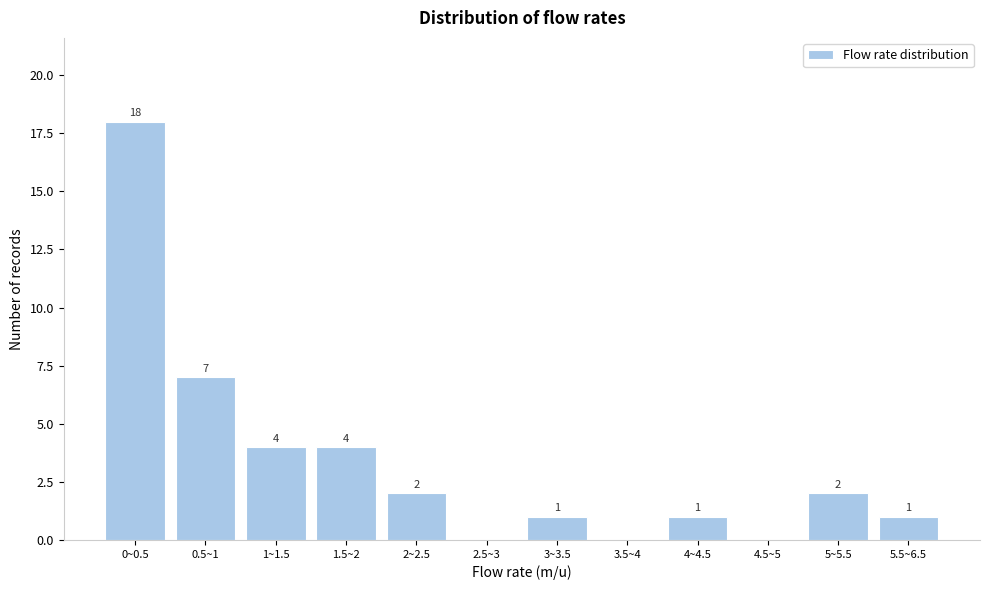

Reading right to left, what are all the values shown in this chart?

5.5~6.5=1	5~5.5=2	4.5~5=0	4~4.5=1	3.5~4=0	3~3.5=1	2.5~3=0	2~2.5=2	1.5~2=4	1~1.5=4	0.5~1=7	0~0.5=18